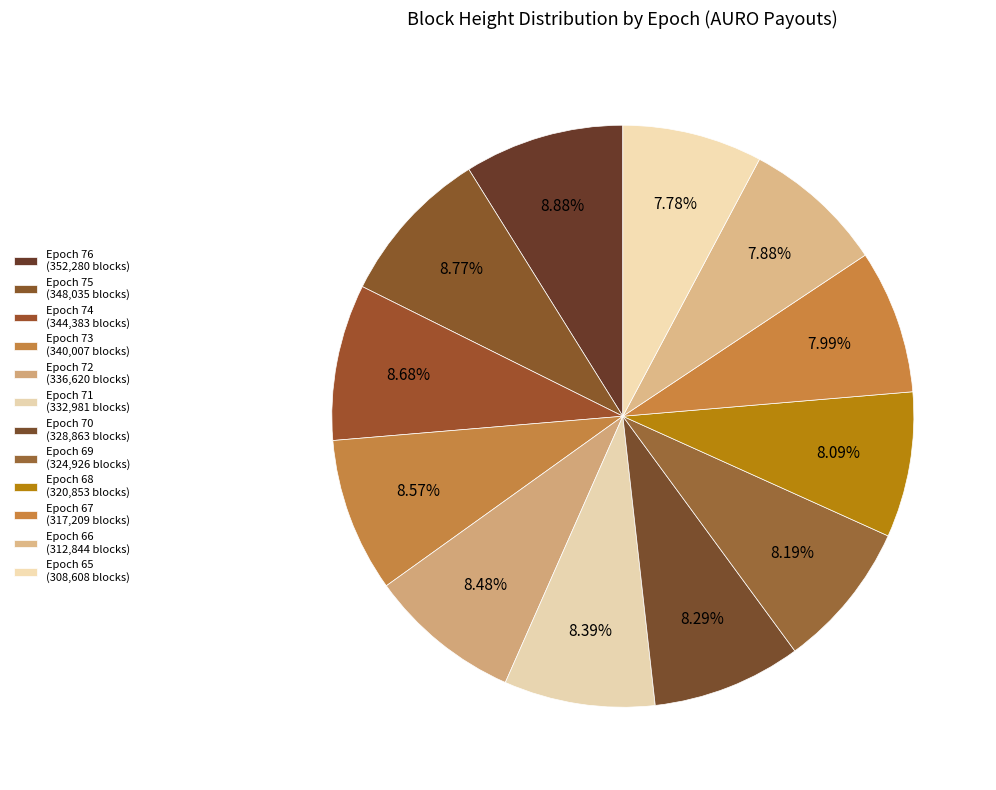

Does Epoch 65 account for over 50% of the chart?

No